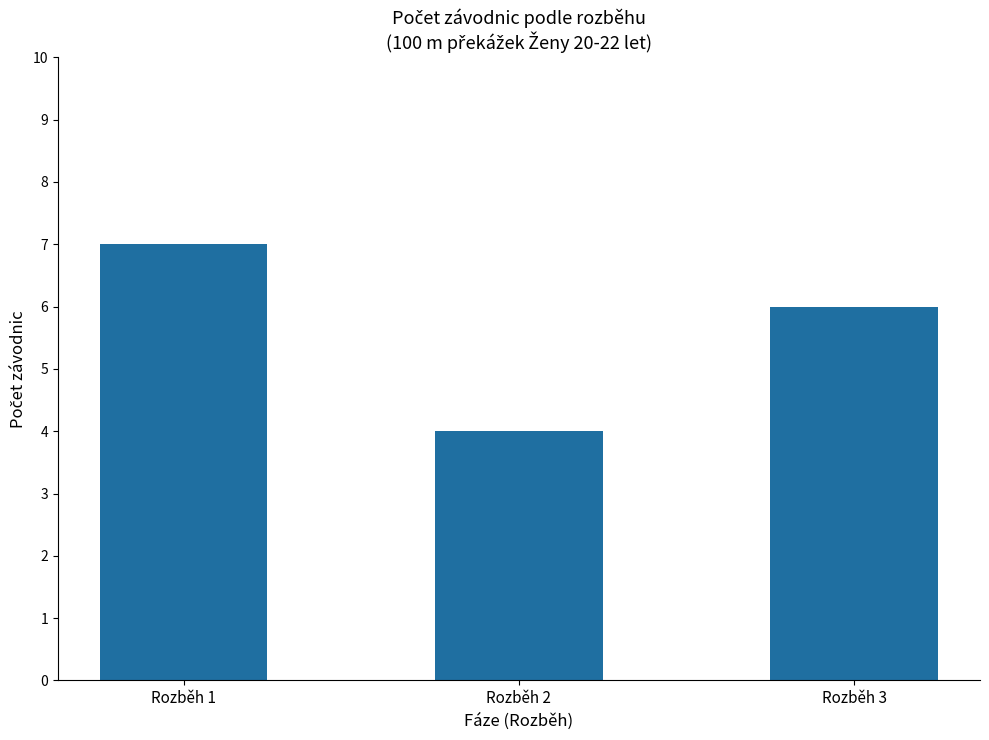

What is the change in value from Rozběh 2 to Rozběh 3?

+2